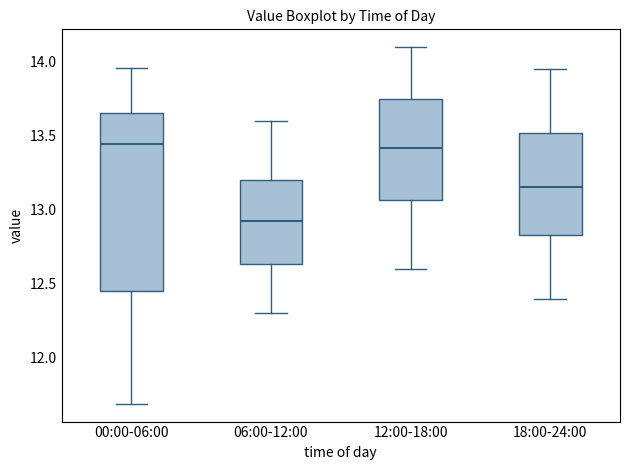

Reading left to right, transcribe this box plot: for each box, give where its median line is, the range the box spans, and where its two whiskers end, as read against the y-axis. The values are not printed on the chart, so give them approximately, as read against the axis.

00:00-06:00: median 13.45, box 12.45 to 13.65, whiskers 11.70 to 13.95
06:00-12:00: median 12.95, box 12.65 to 13.20, whiskers 12.30 to 13.60
12:00-18:00: median 13.40, box 13.05 to 13.75, whiskers 12.60 to 14.10
18:00-24:00: median 13.15, box 12.85 to 13.50, whiskers 12.40 to 13.95